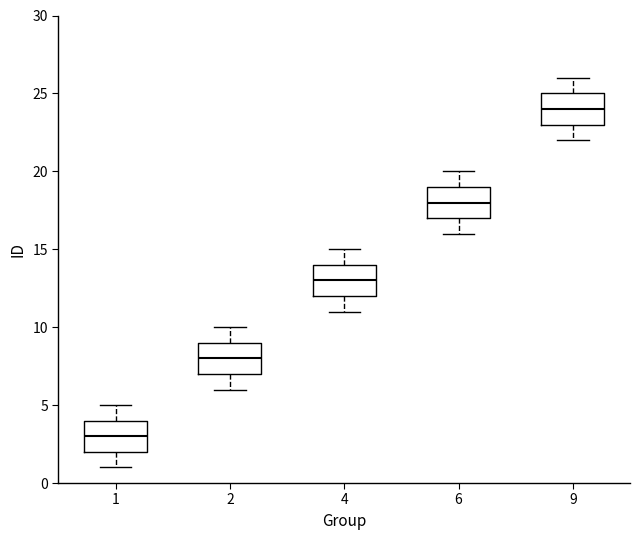

Where is the upper edge of the box at x = 9 on the y-axis? The values are not printed on the chart, so give them approximately, as read against the axis.

25